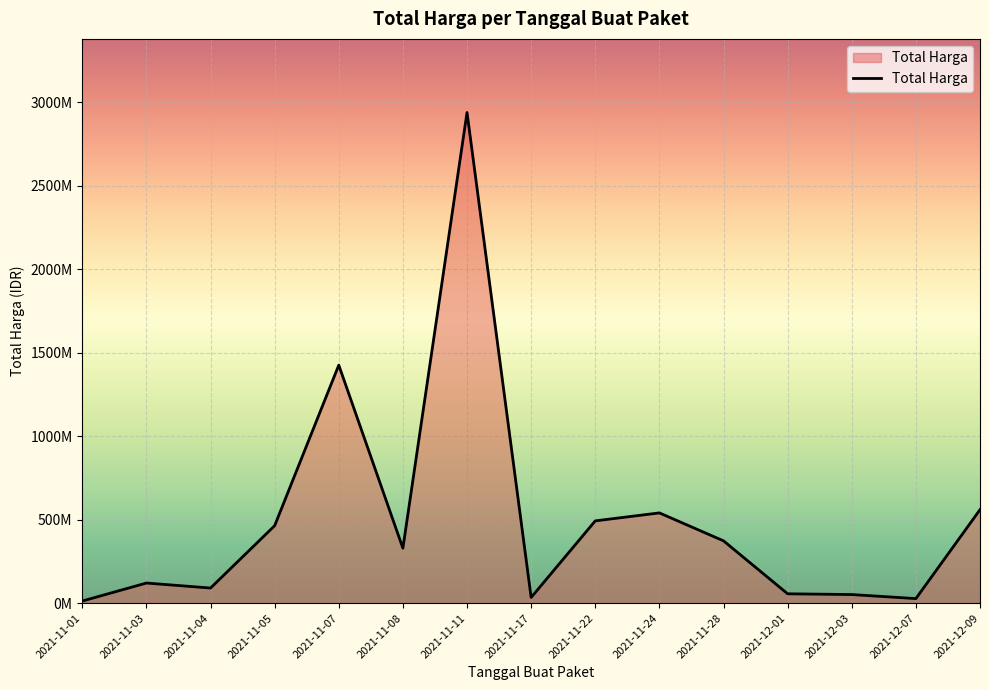

True or false: the data shows 670680735 at 2021-11-05.

False